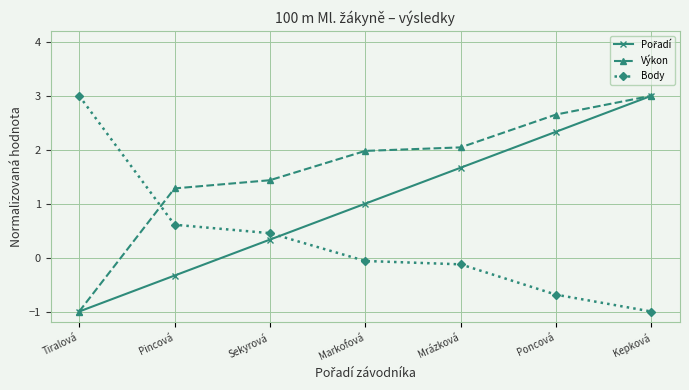

What is the spread (max minus min) of values at Kepková?

4.0